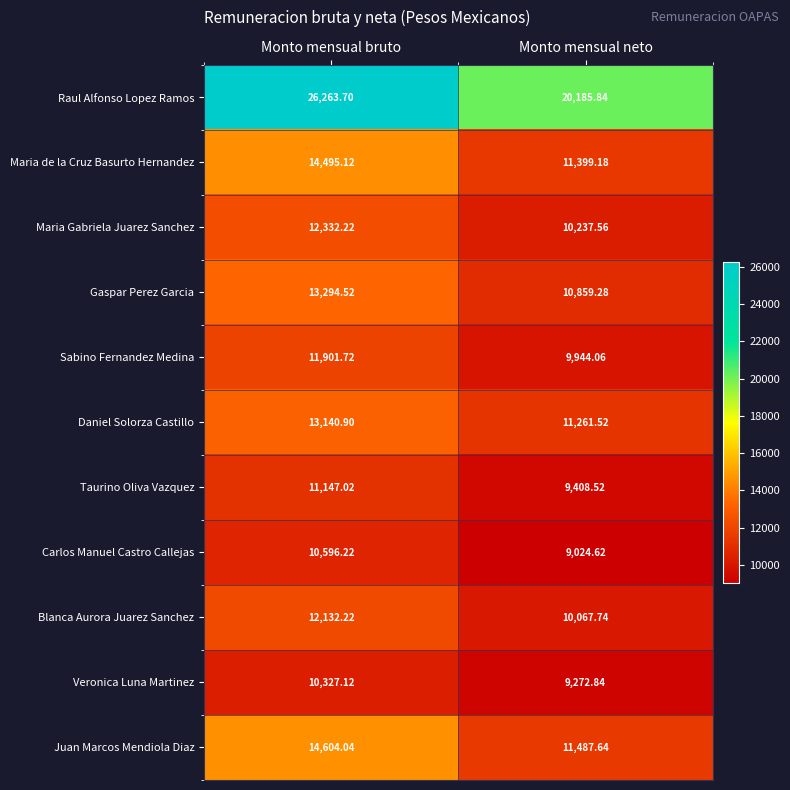

List the series in order of their peak value, highest first.

Raul Alfonso Lopez Ramos, Juan Marcos Mendiola Diaz, Maria de la Cruz Basurto Hernandez, Gaspar Perez Garcia, Daniel Solorza Castillo, Maria Gabriela Juarez Sanchez, Blanca Aurora Juarez Sanchez, Sabino Fernandez Medina, Taurino Oliva Vazquez, Carlos Manuel Castro Callejas, Veronica Luna Martinez